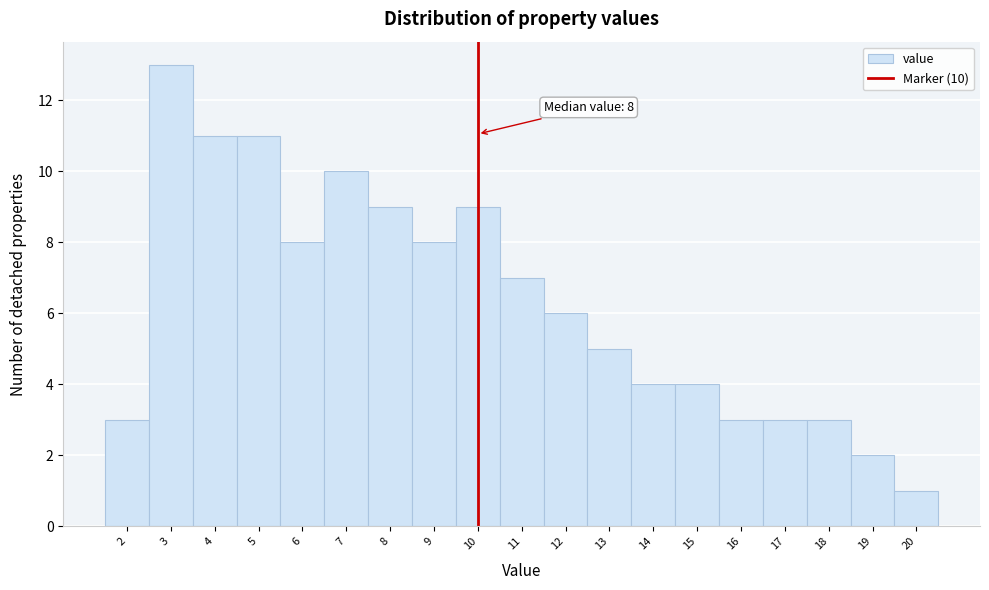

Which range on the x-axis has the tallest bar?

2.5 to 3.5